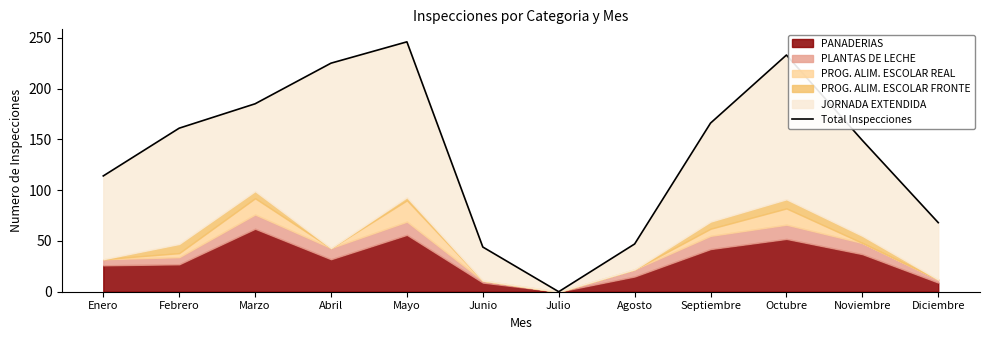

At which category does the data reach its first local valley?

Julio